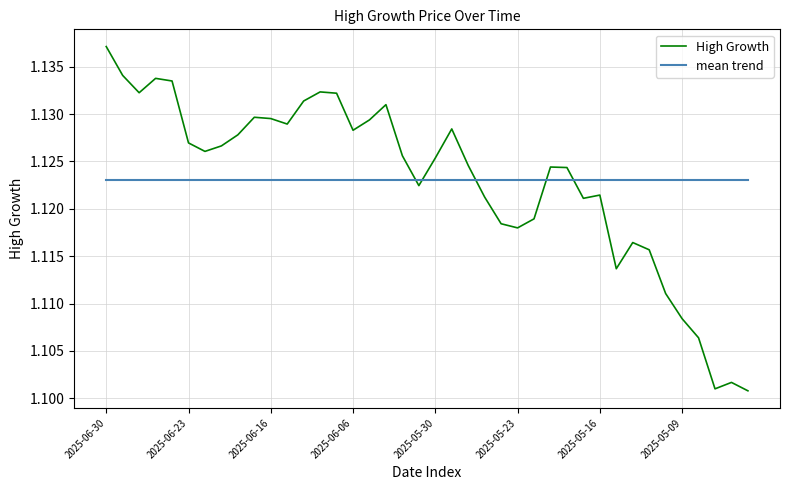

How many series are shown in this chart?

2